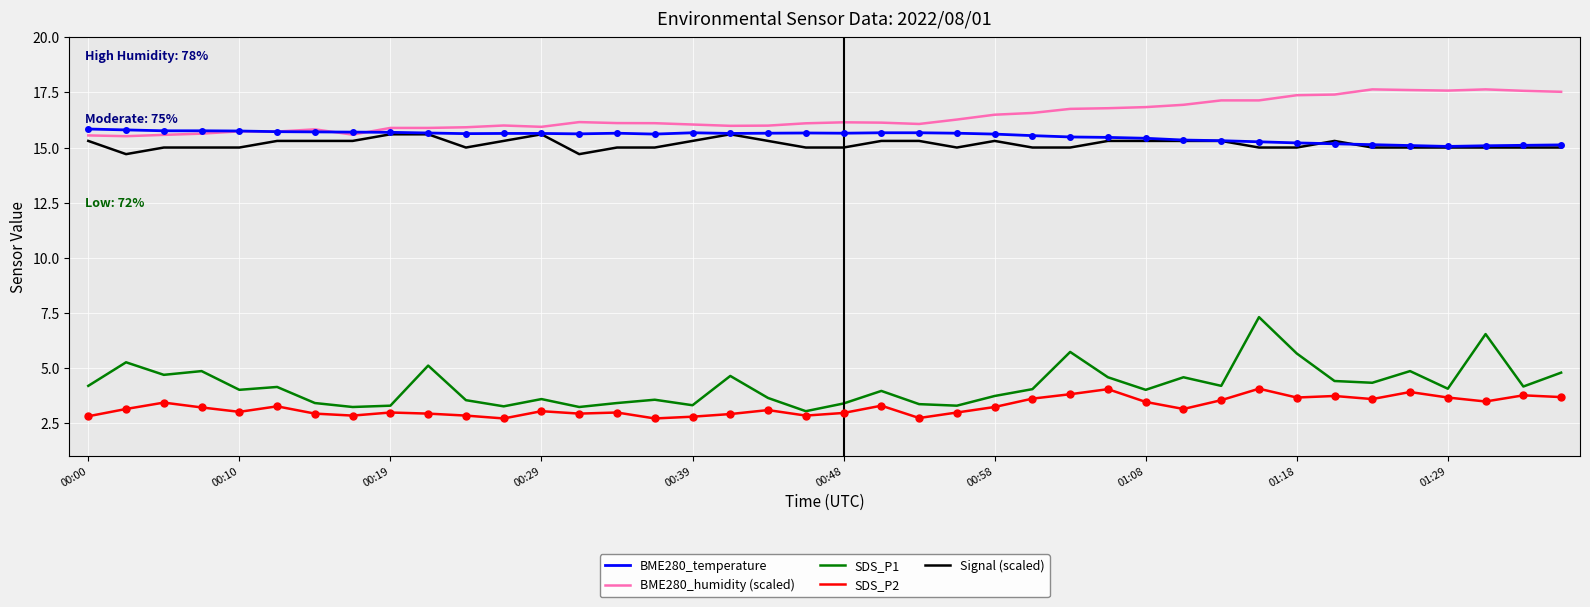

Which series has the largest total across all categories?

BME280_humidity (scaled)